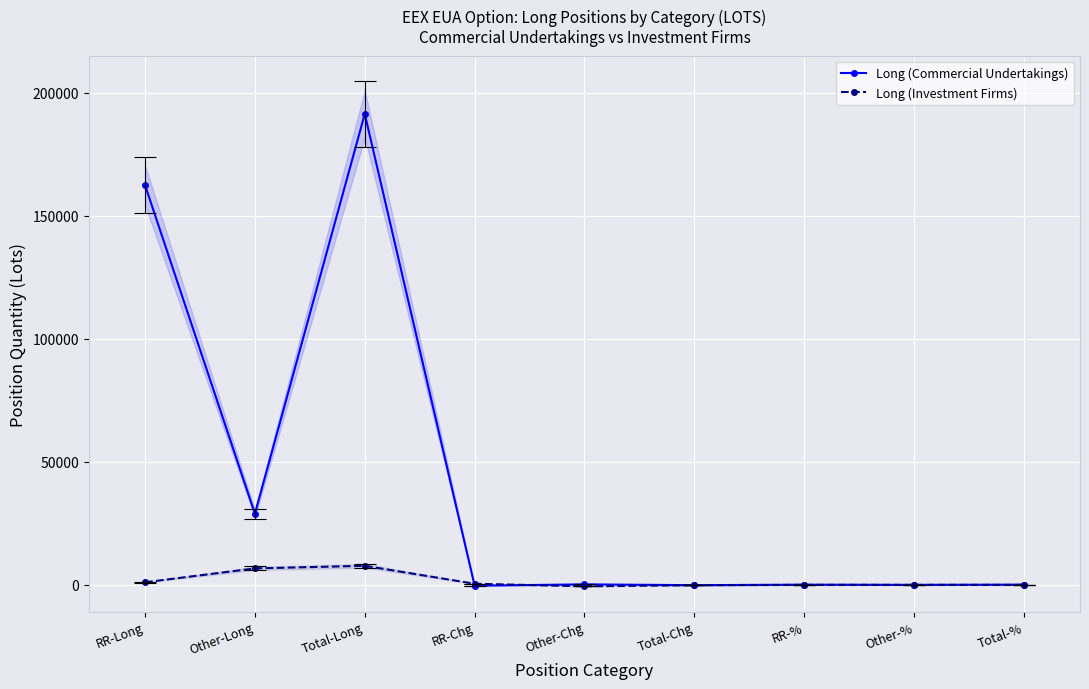

Where do Long (Commercial Undertakings) and Long (Investment Firms) first cross each other?

Total-Long and RR-Chg